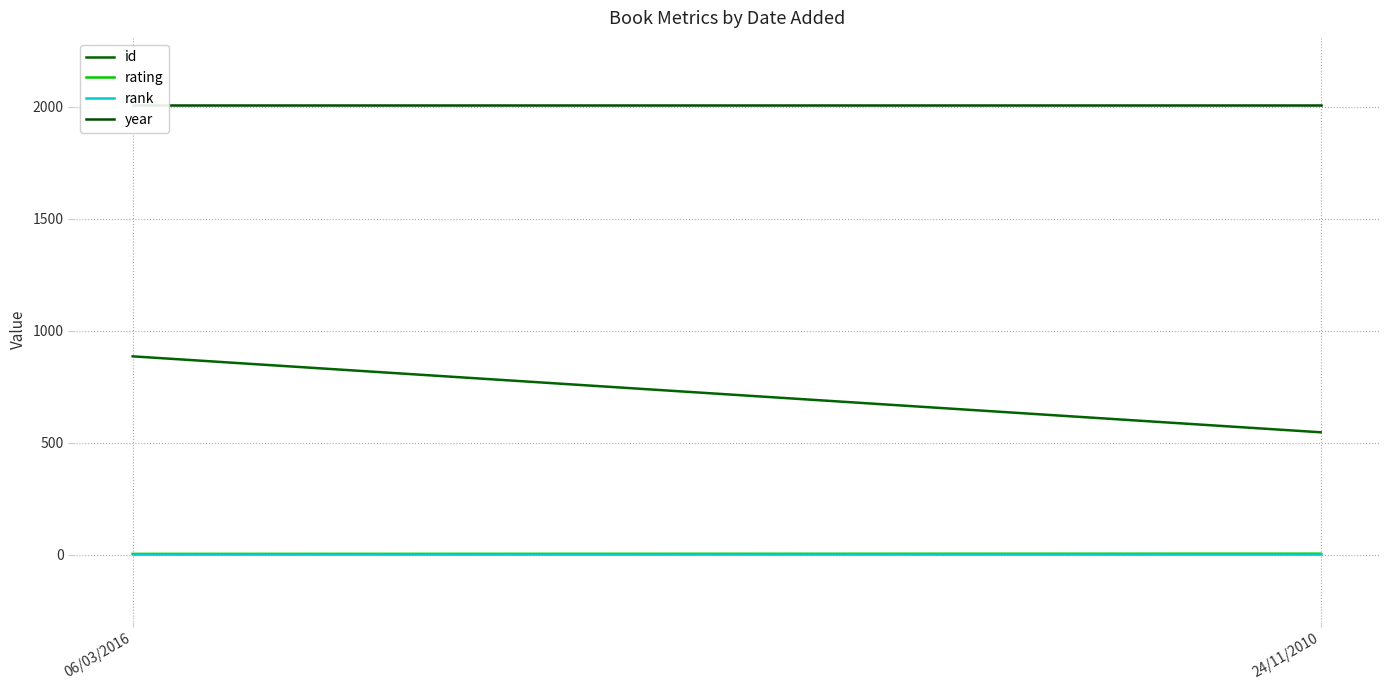

What is the highest value of the rating series?

4